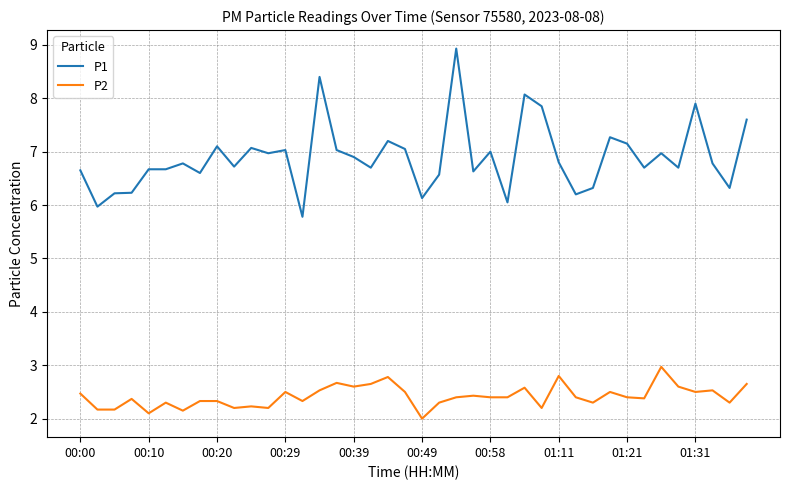

What is the difference between the maximum and minimum values in the P2 series?

1.0